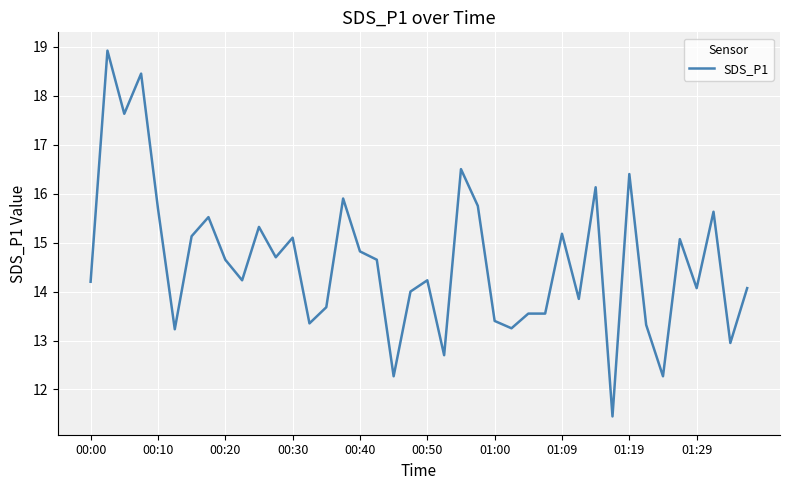

What is the difference between the maximum and minimum values?

7.5